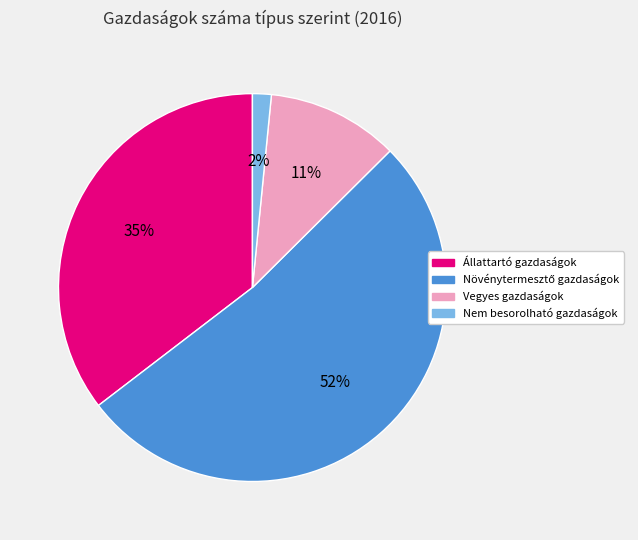

How many slices are in this pie chart?

4